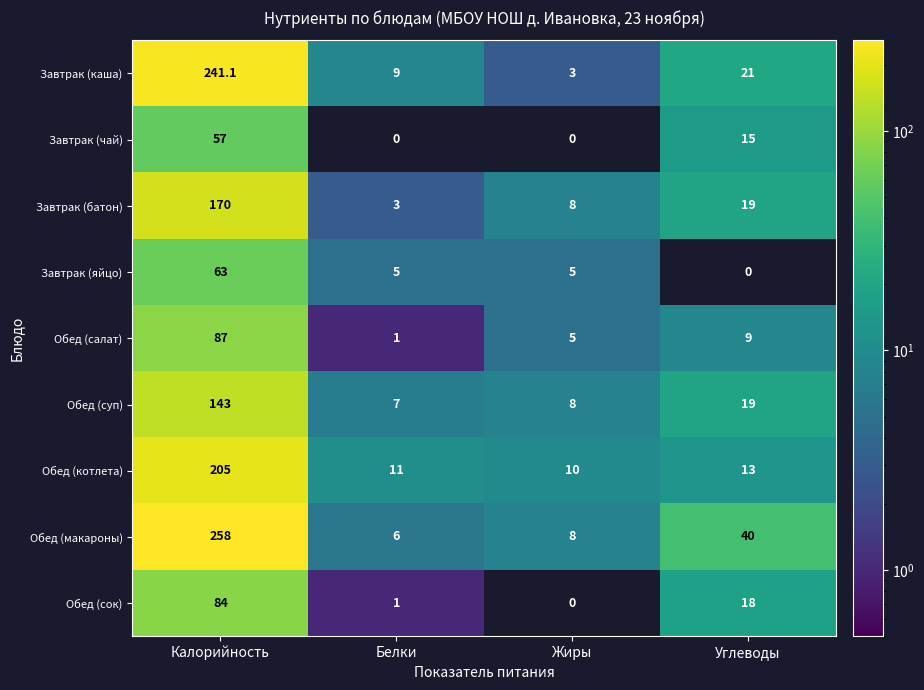

True or false: Обед (суп) has a value of 3.6 at Белки.

False